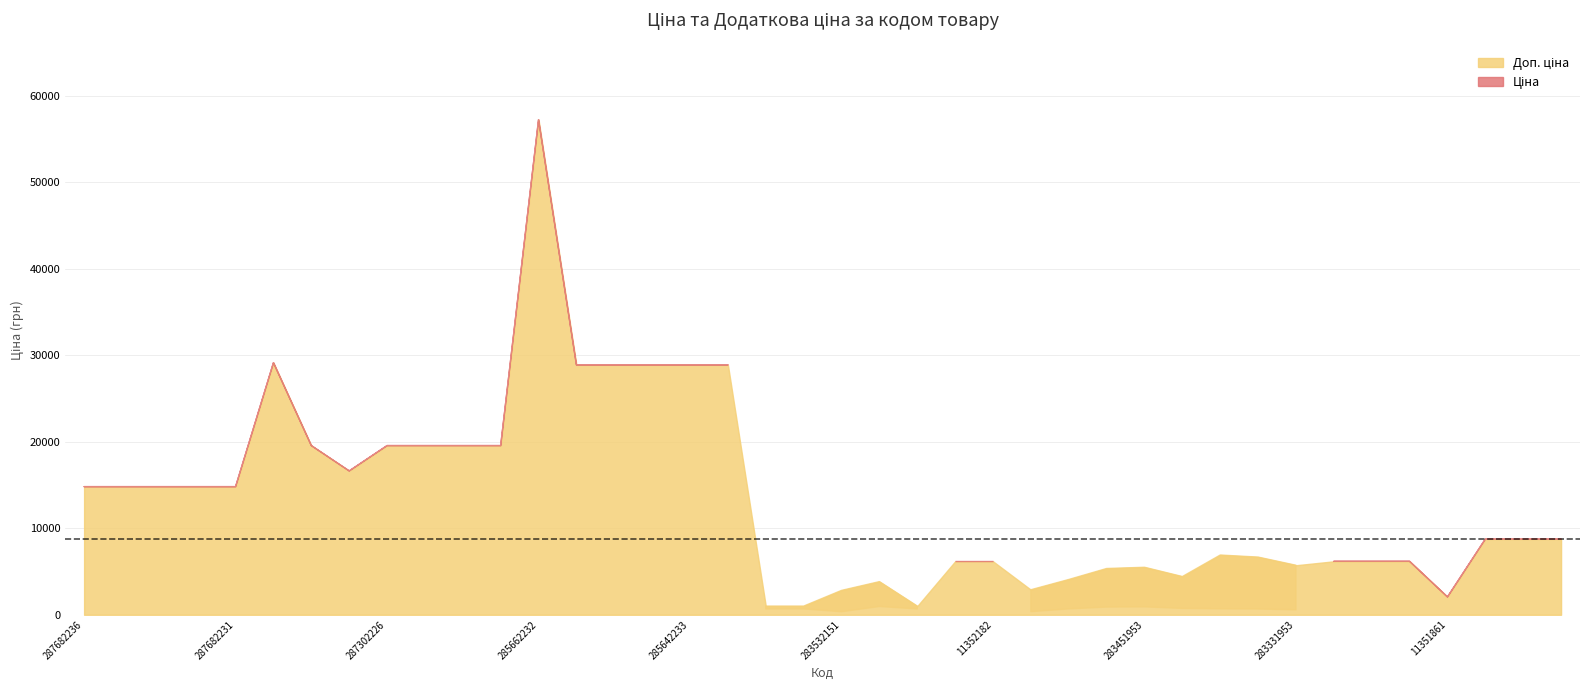

What is the total value across all series at 283391953?

7601.3